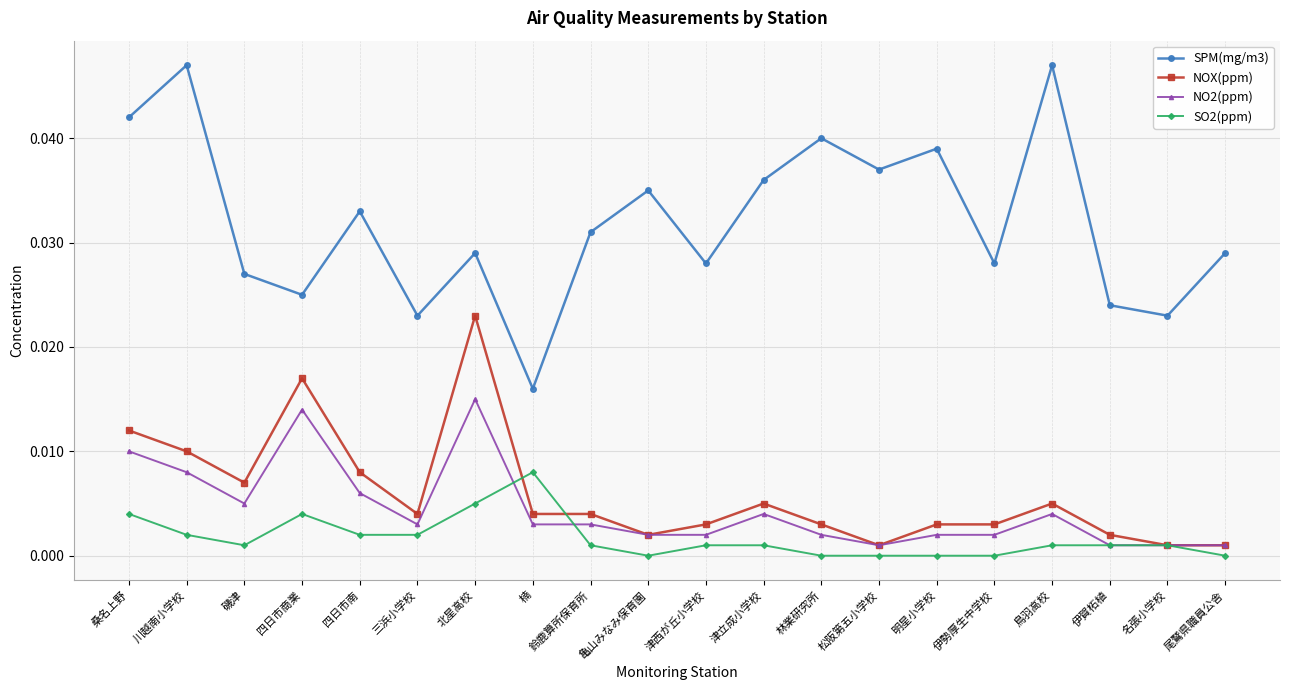

How many lines are shown in the chart?

4